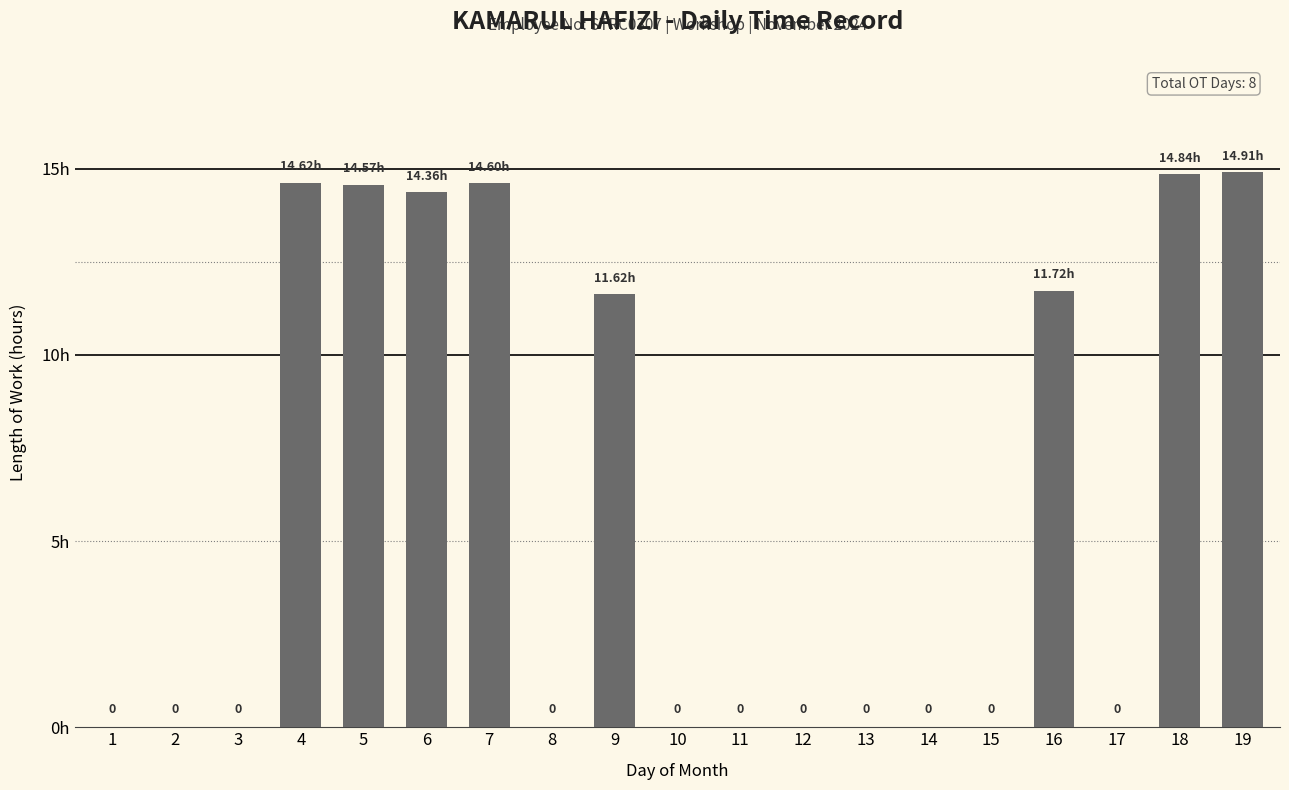

Is it true that the value at 15 is 0.0?

True